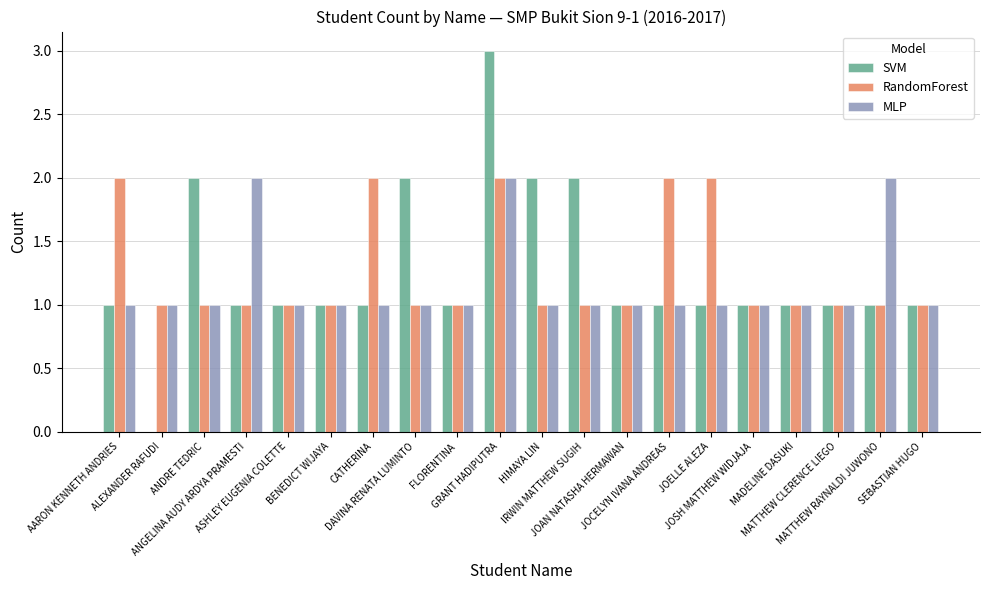

Count the SVM values in the range 1 to 2.

18